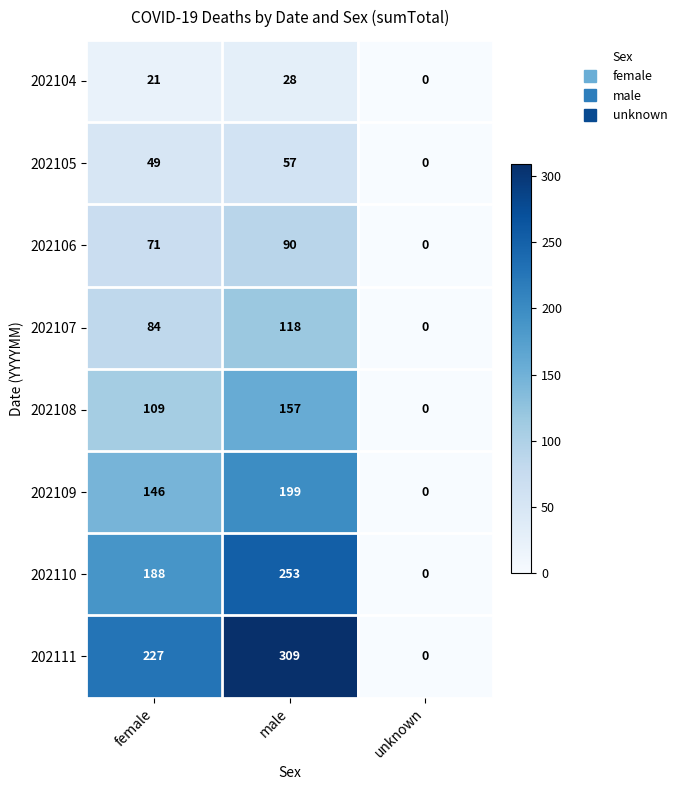

How many 202104 values are between 0 and 28?

3